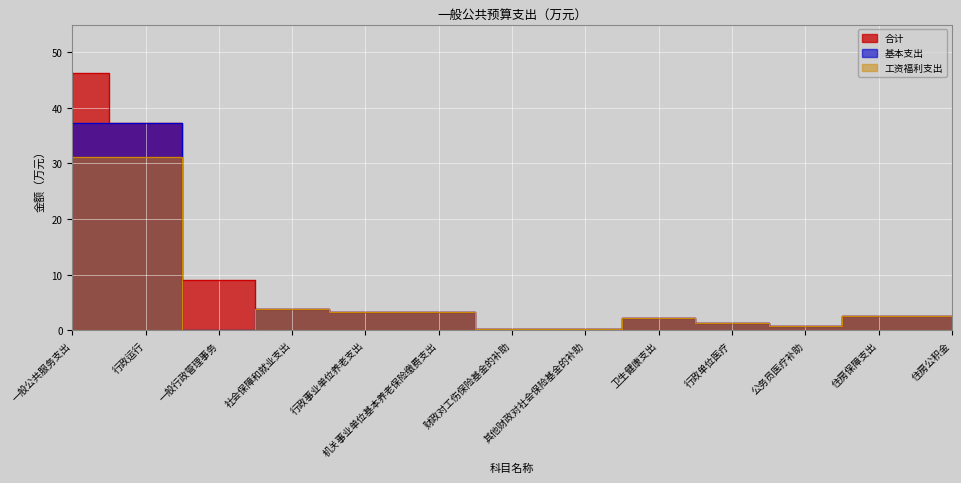

What is the difference between the 工资福利支出 values at 行政单位医疗 and 其他财政对社会保险基金的补助?

1.1